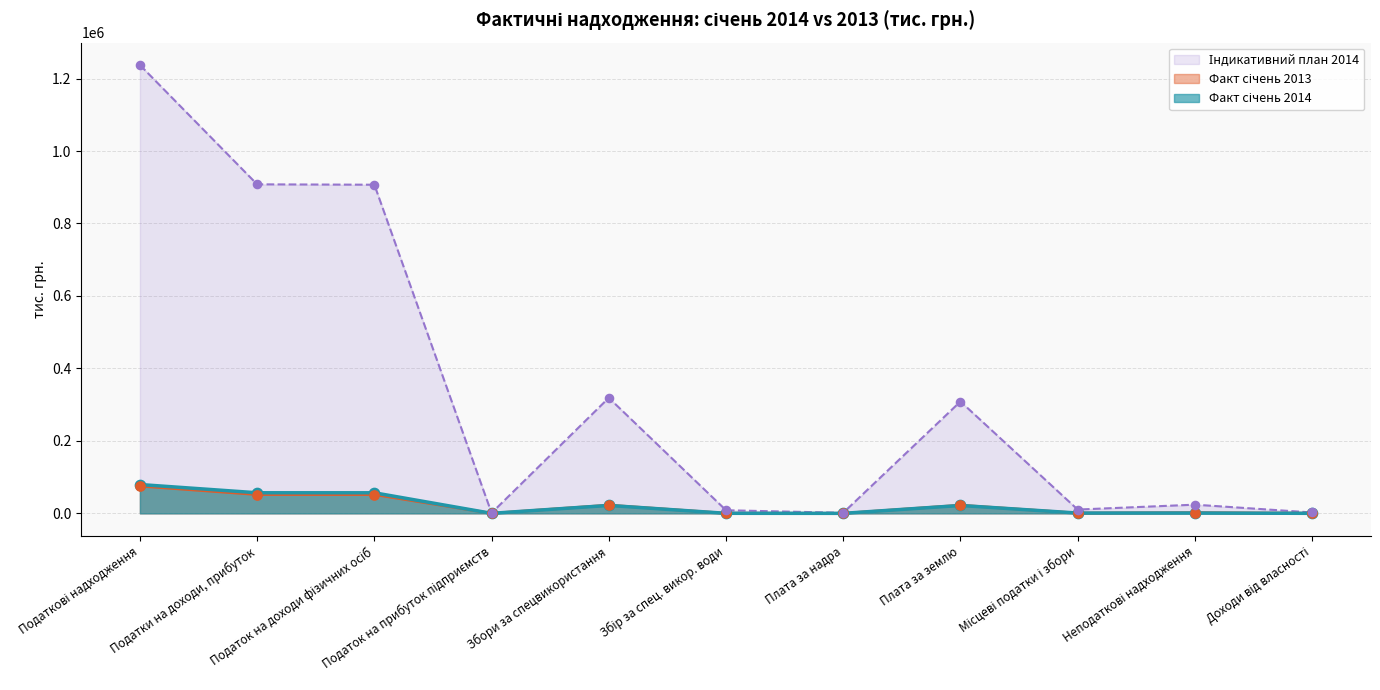

Does the chart have visible grid lines?

Yes